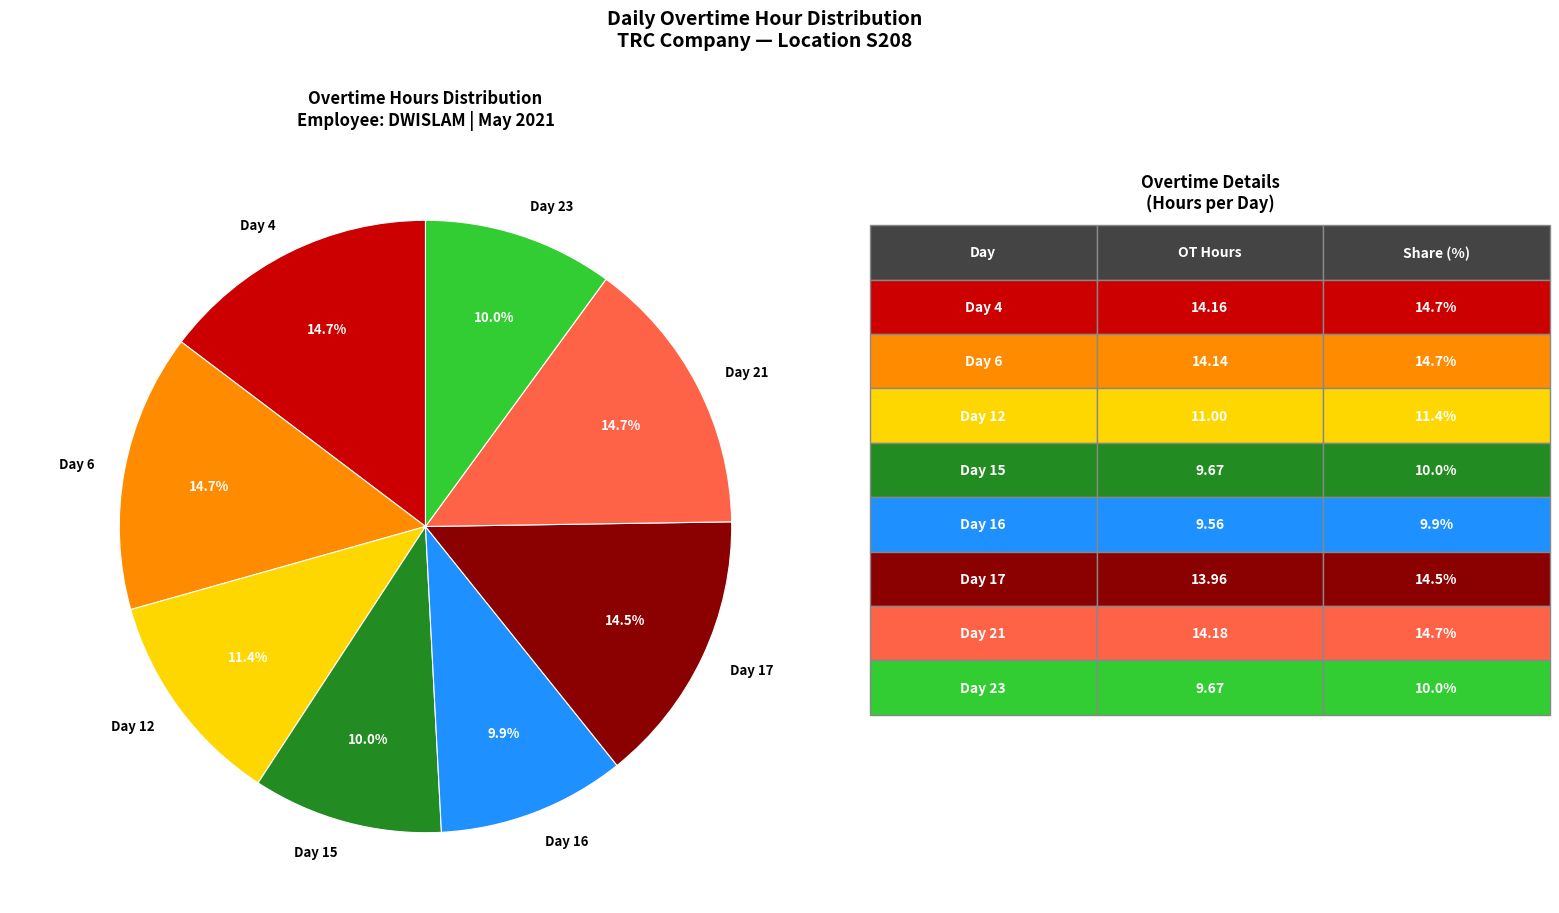

Count the number of slices in the pie.

8